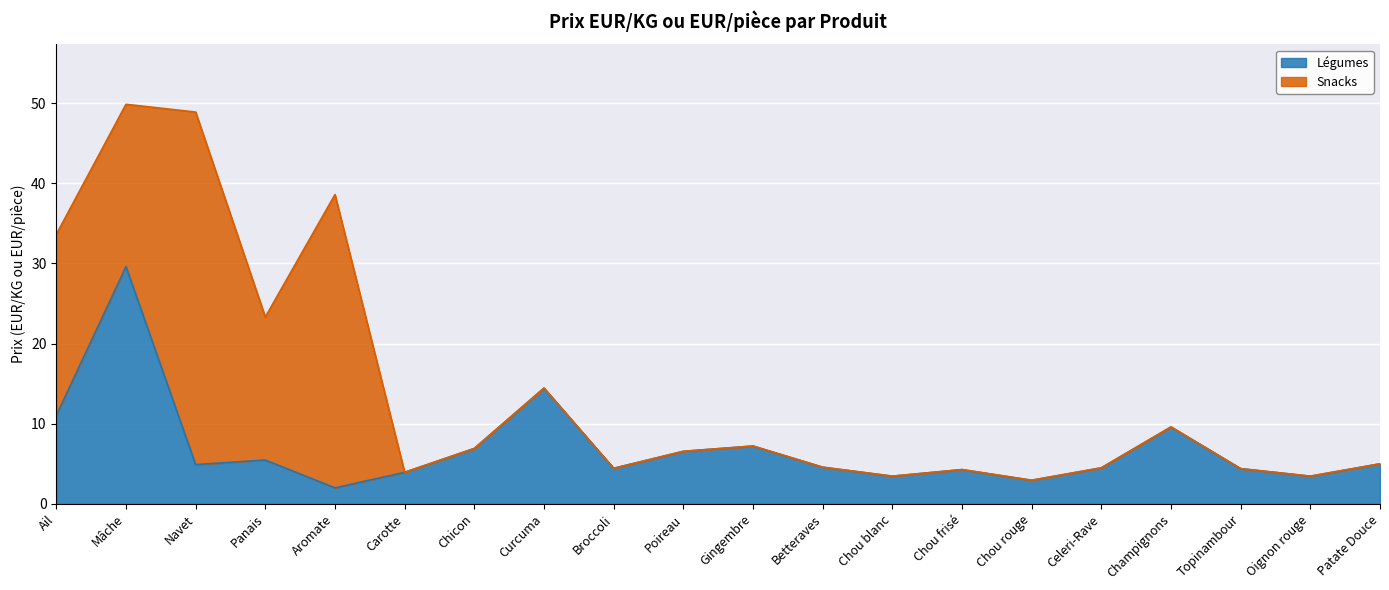

How many categories are shown in the chart?

20